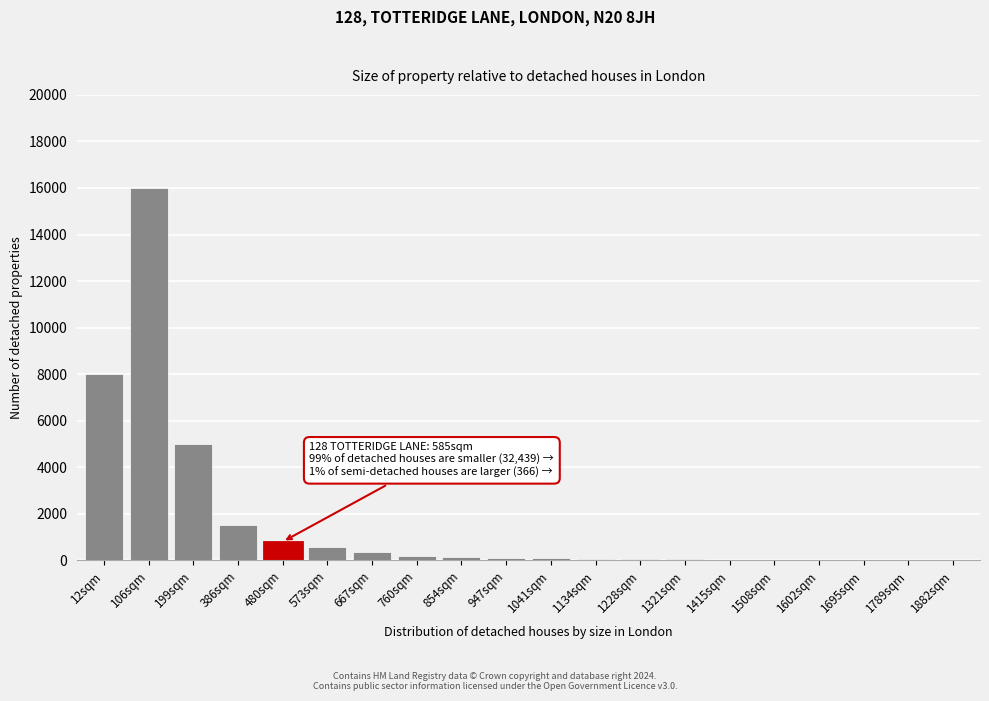

True or false: the data shows 150 at 854sqm.

True